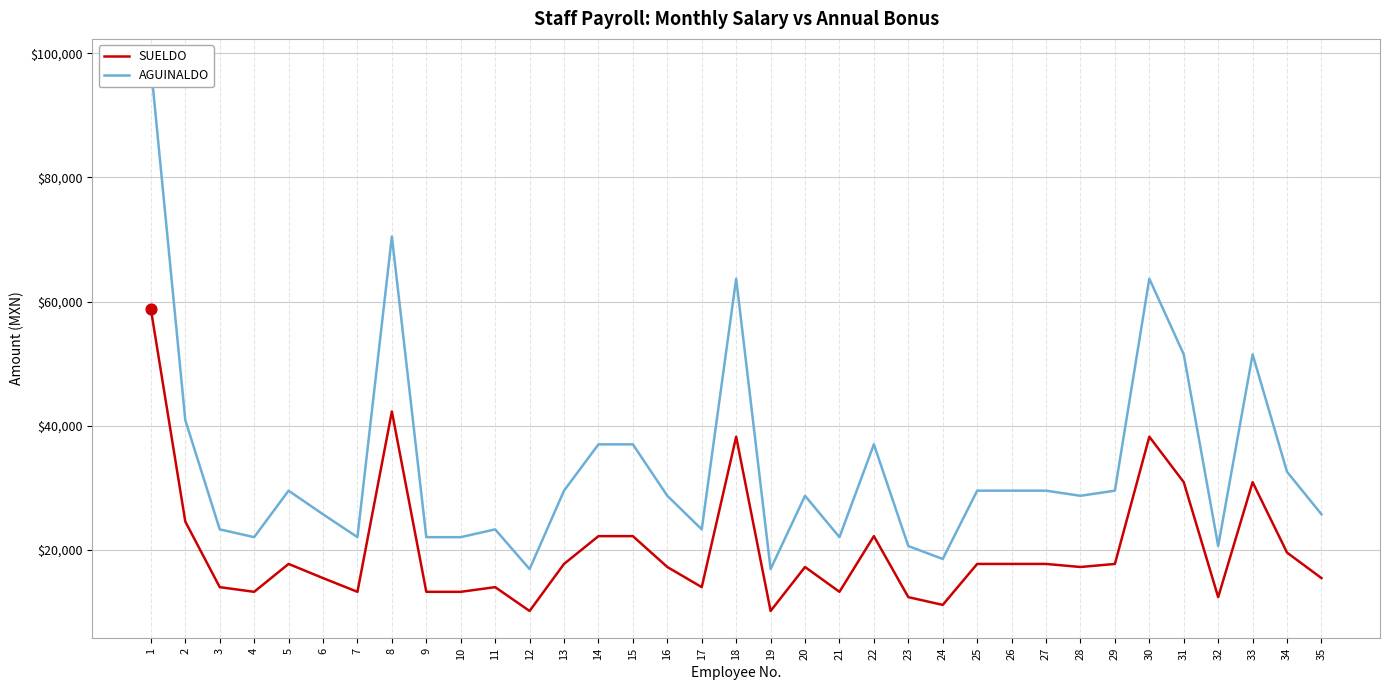

Is the value of AGUINALDO at 5 greater than the value of SUELDO at 11?

Yes